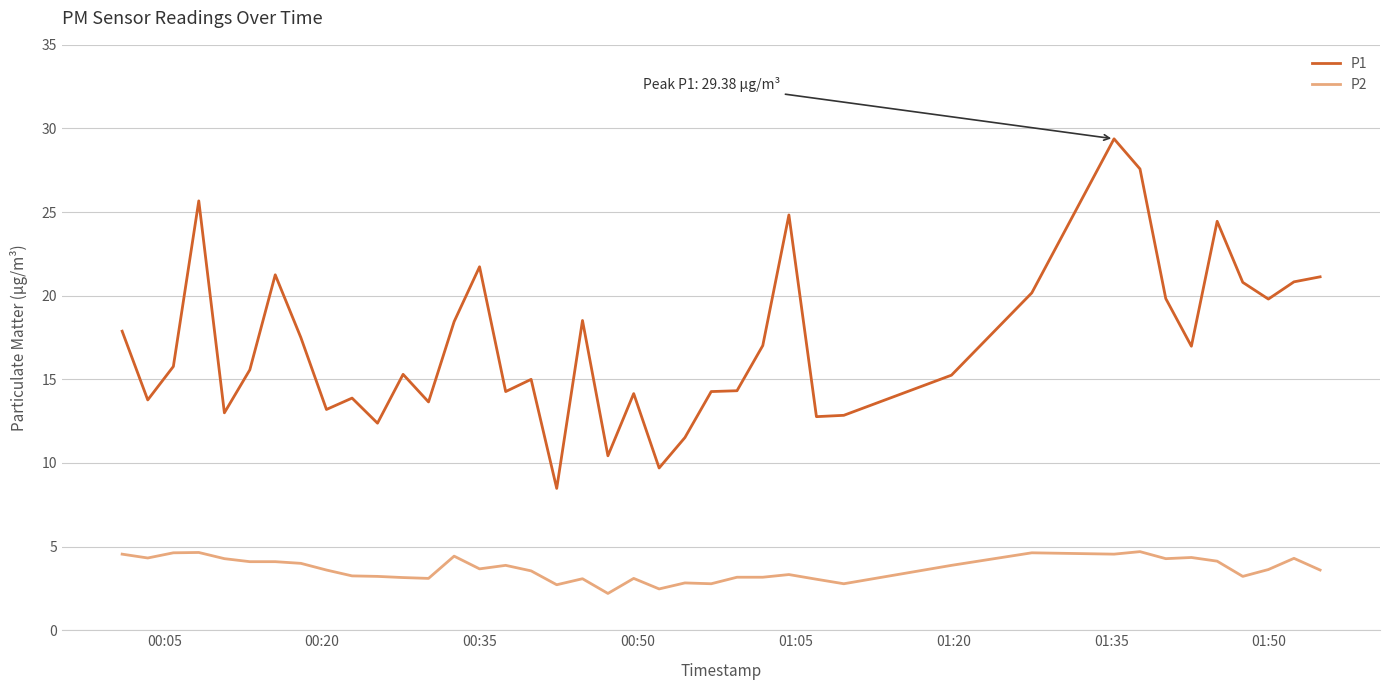

True or false: P1 and P2 cross at least once.

False